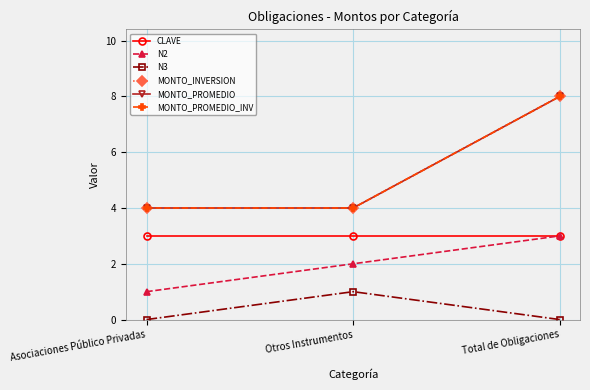

Does the chart have visible grid lines?

Yes